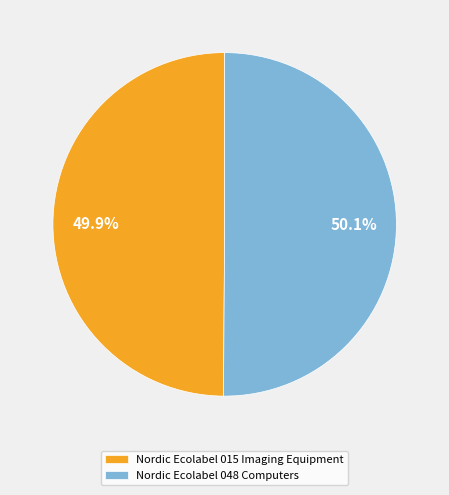

To the nearest percent, what percentage of the pie is Nordic Ecolabel 015 Imaging Equipment?

50%